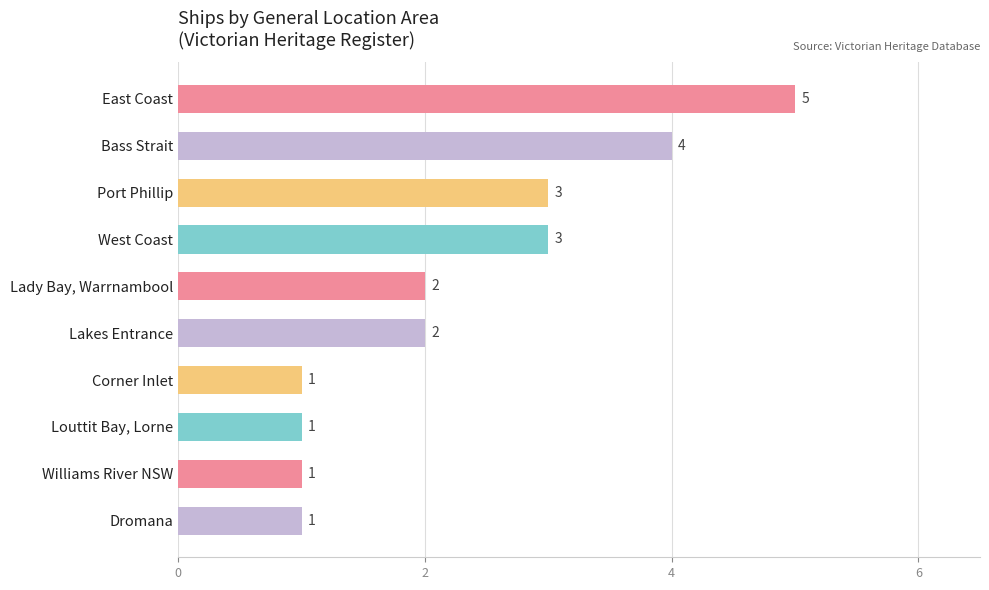

What is the difference between the values at Louttit Bay, Lorne and Bass Strait?

3